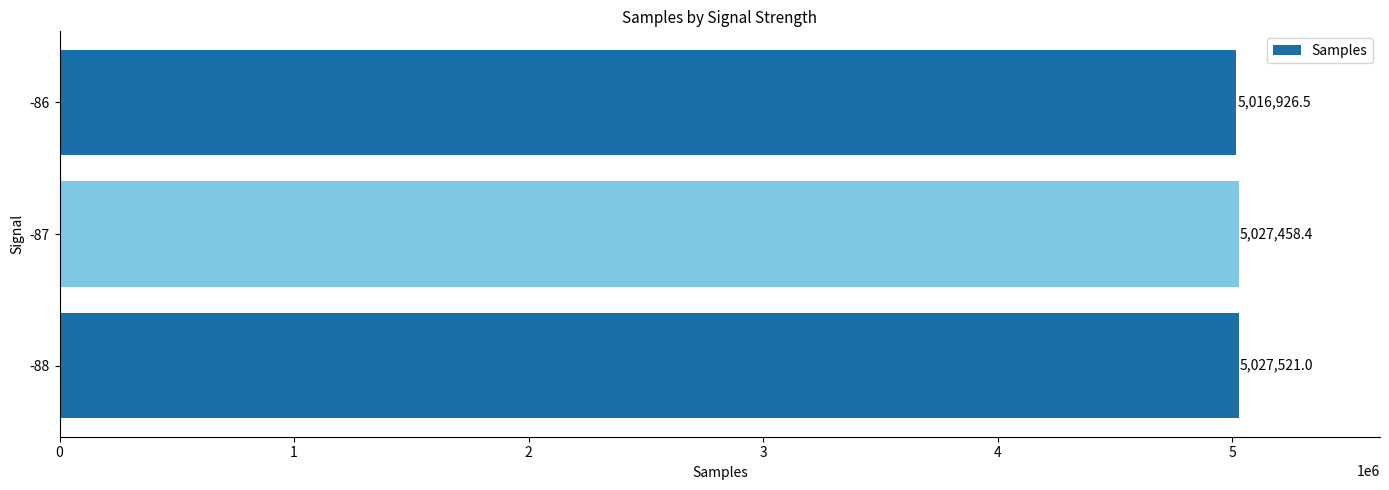

The chart shows a value of 5016926.5 at -86. True or false?

True